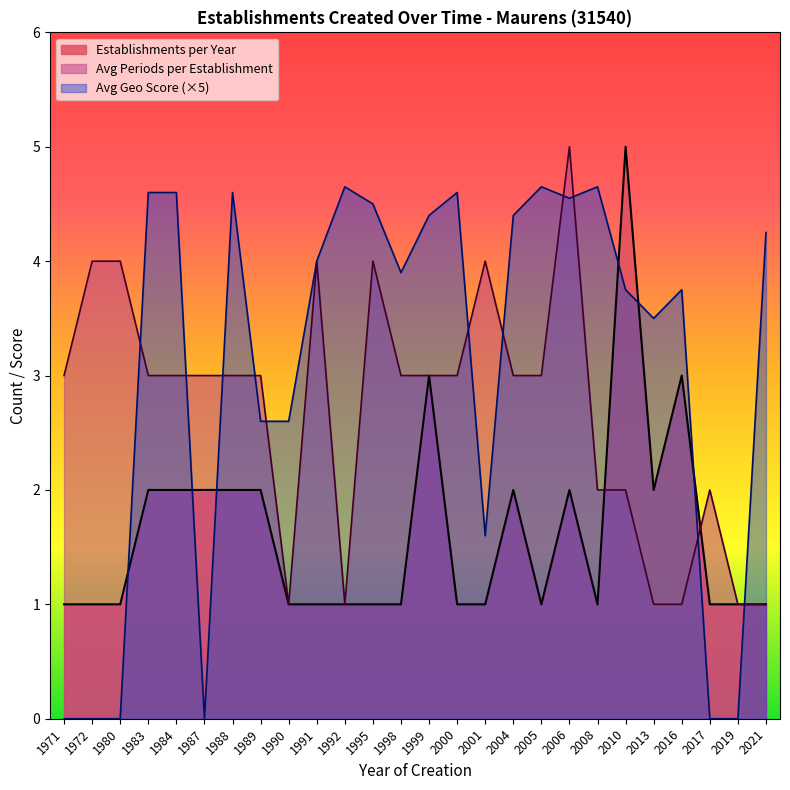

What is the maximum value shown in the chart?

5.0